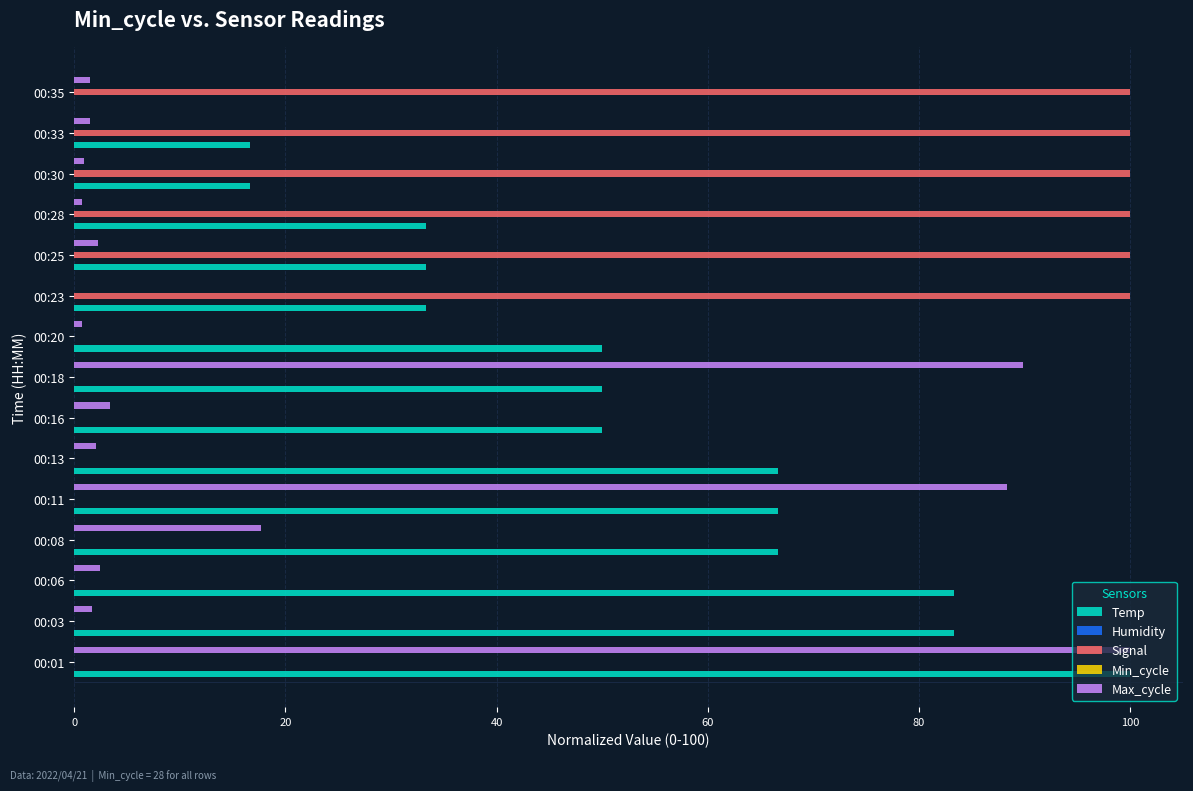

Does the chart contain any negative values?

No